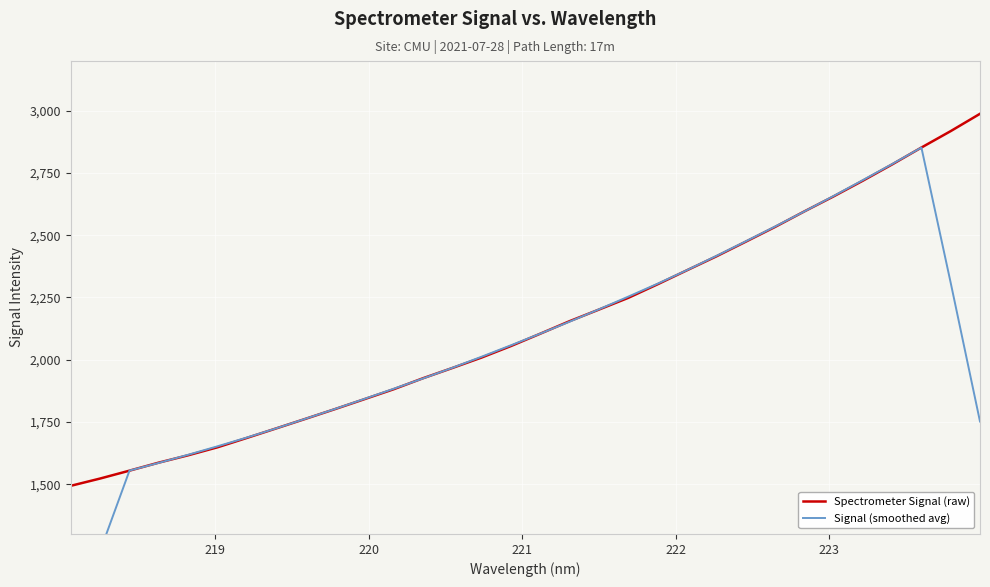

What is the value of the Signal (smoothed avg) point at the 1st from the left?

914.1